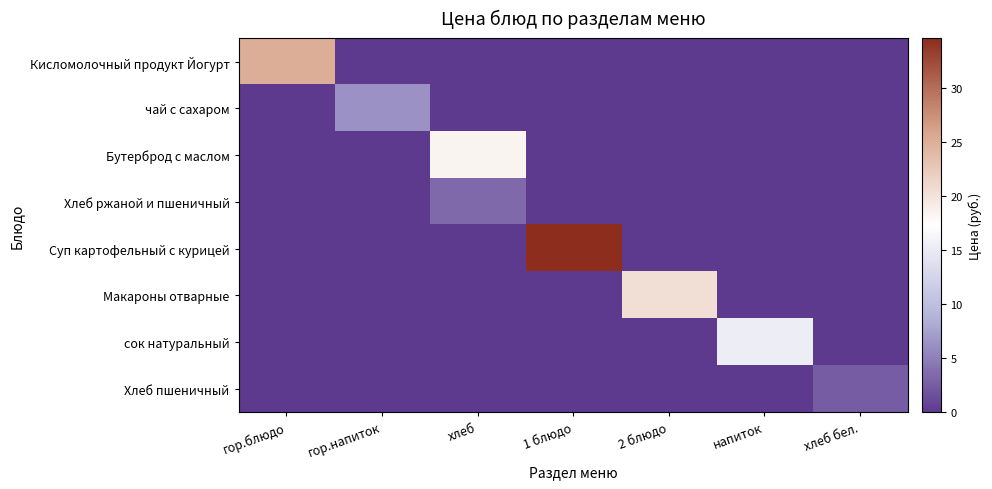

At which category is the sum across all series the highest?

1 блюдо